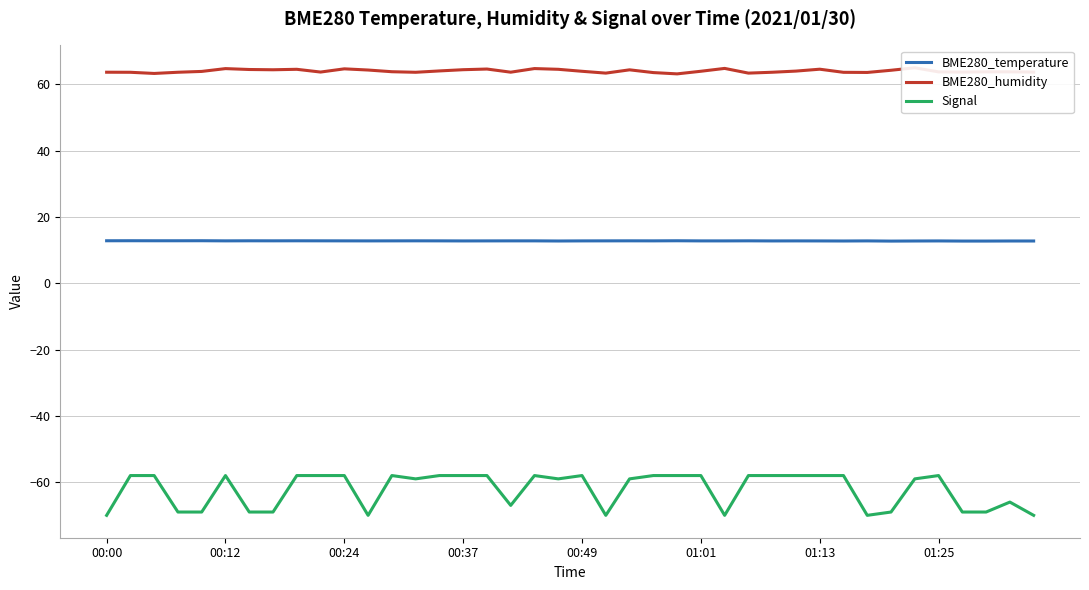

True or false: Signal and BME280_temperature intersect in this chart.

False